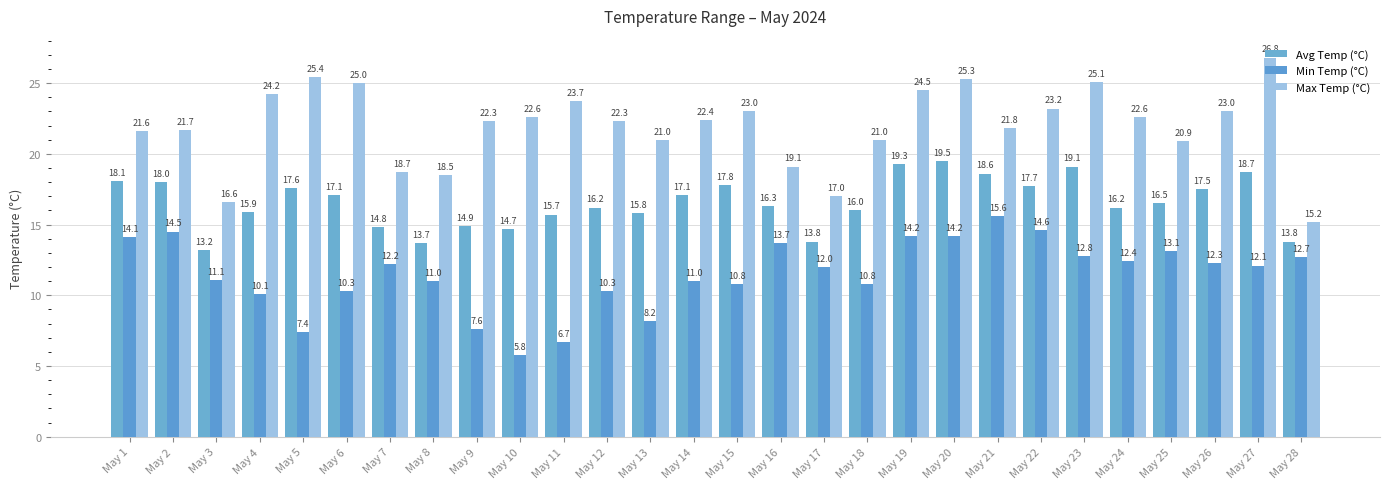

What is the value of the Avg Temp (°C) bar at the 15th from the left?

17.8